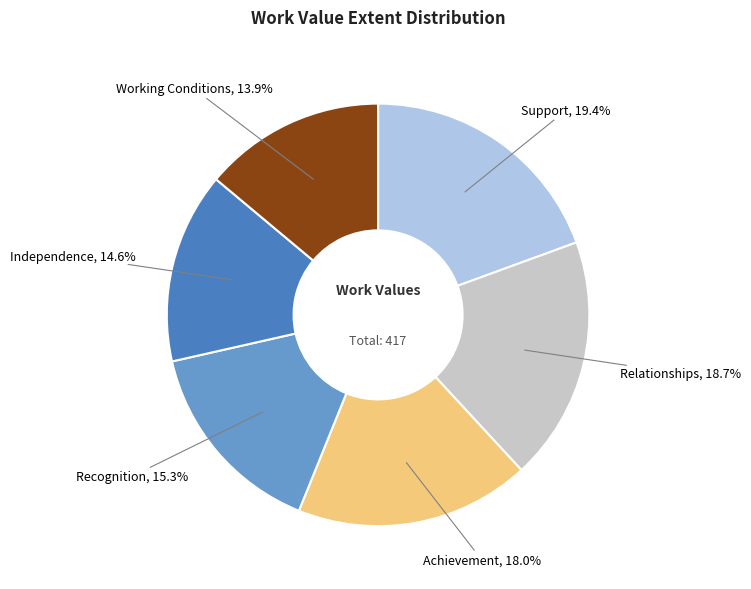

To the nearest percent, what is the difference between the largest and smallest slice percentages?

6%